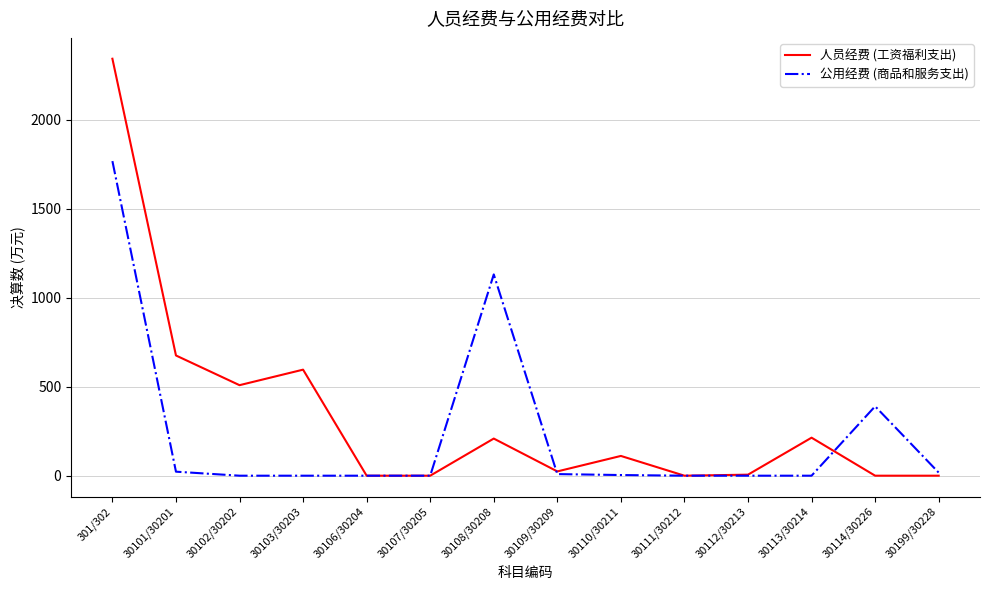

Between 301/302 and 30112/30213, which series saw the biggest shift?

人员经费 (工资福利支出)